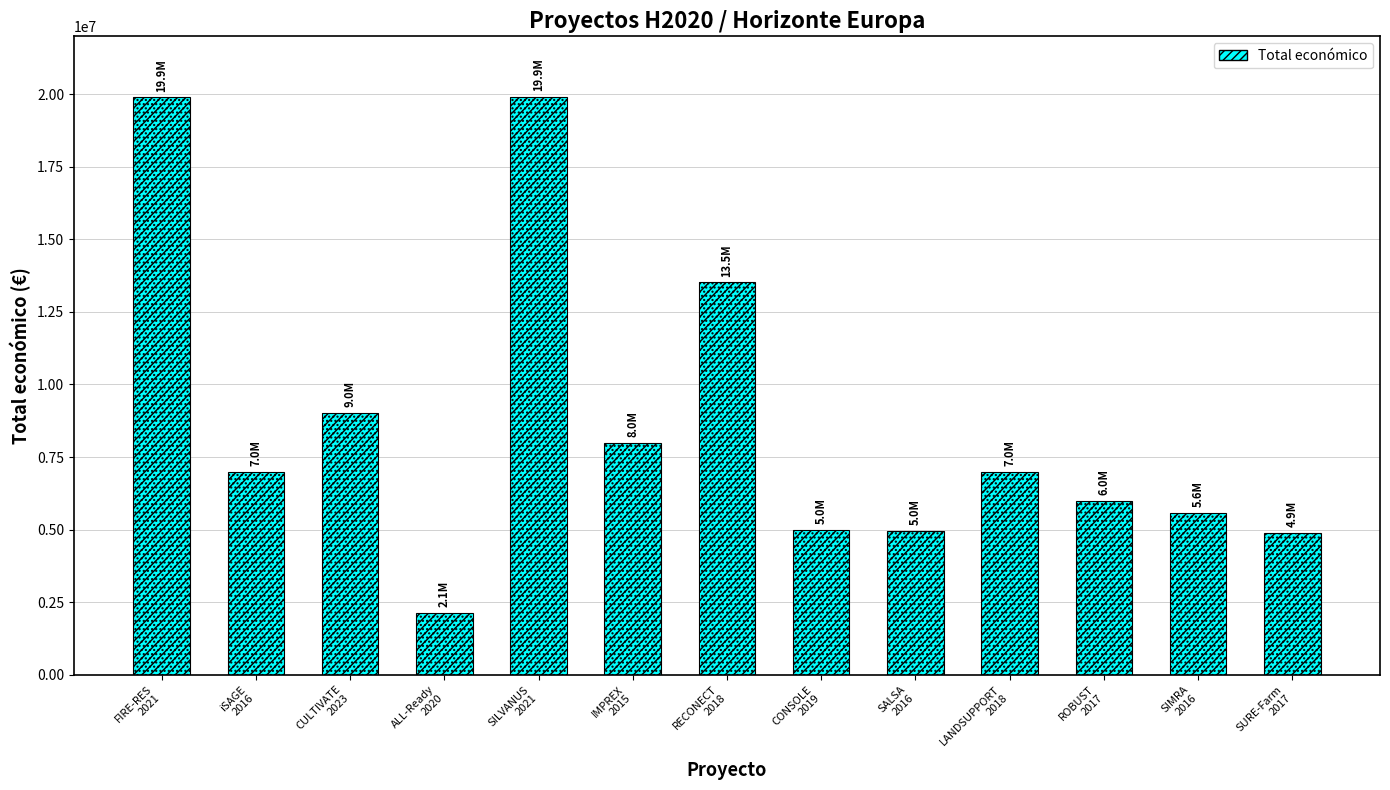

Reading right to left, what are all the values shown in this chart?

SURE-Farm
2017=4875616	SIMRA
2016=5575828	ROBUST
2017=5999934	LANDSUPPORT
2018=6999771	SALSA
2016=4958172	CONSOLE
2019=4999998	RECONECT
2018=13520689	IMPREX
2015=7996848	SILVANUS
2021=19902190	ALL-Ready
2020=2136174	CULTIVATE
2023=9025268	iSAGE
2016=6996922	FIRE-RES
2021=19896326